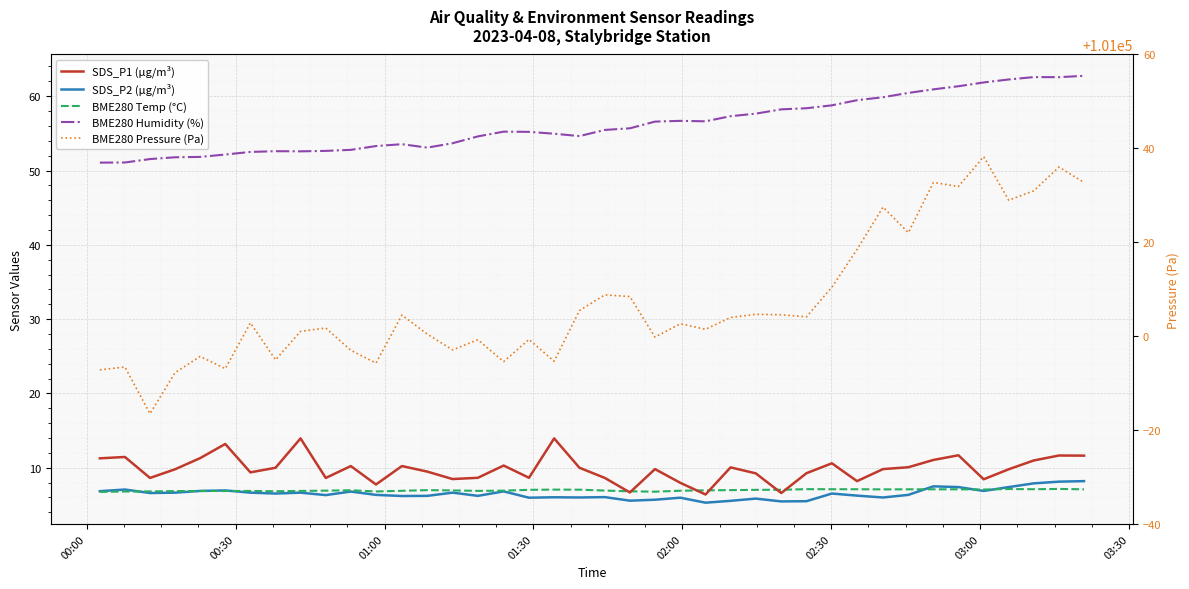

How many series are shown in this chart?

5